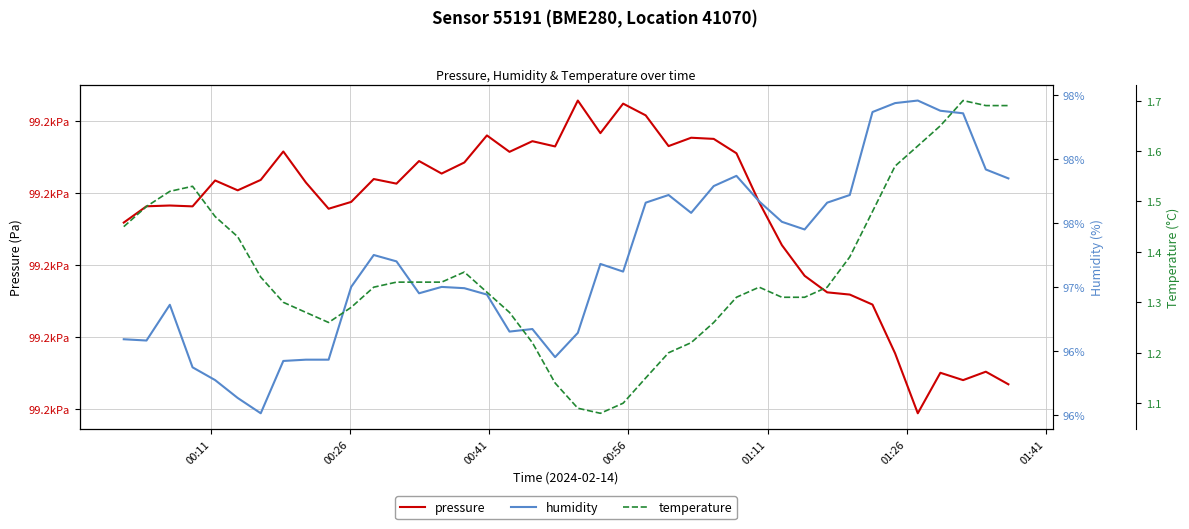

True or false: humidity and temperature cross at least once.

False